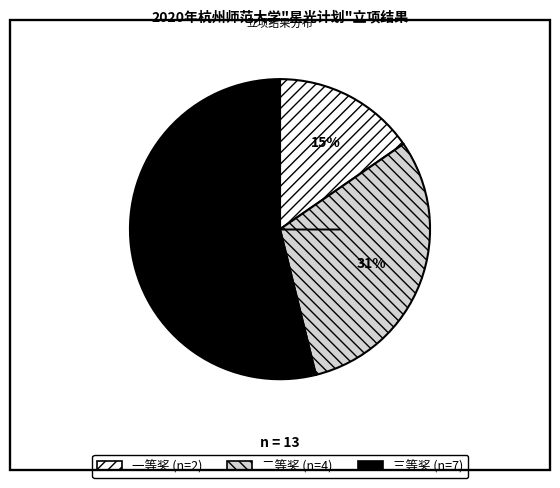

The 一等奖 slice represents 6% of the pie. True or false?

False